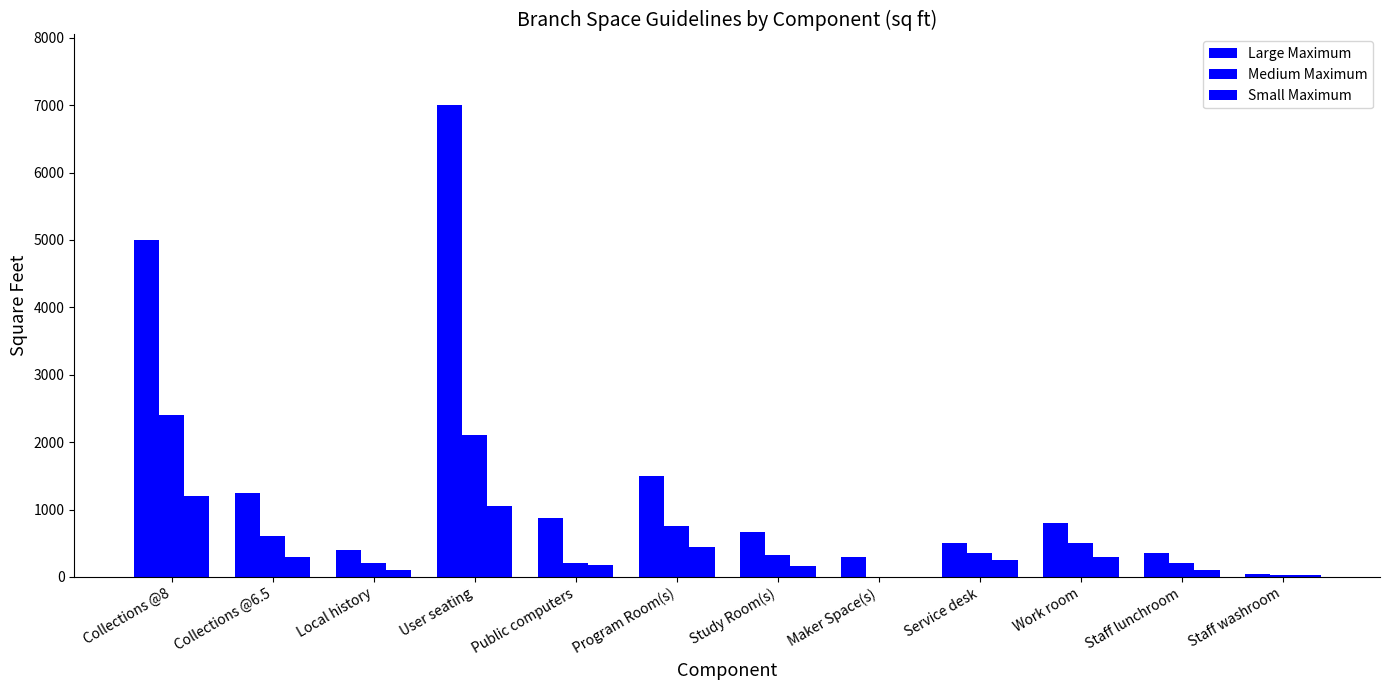

At which category is the sum across all series the highest?

User seating